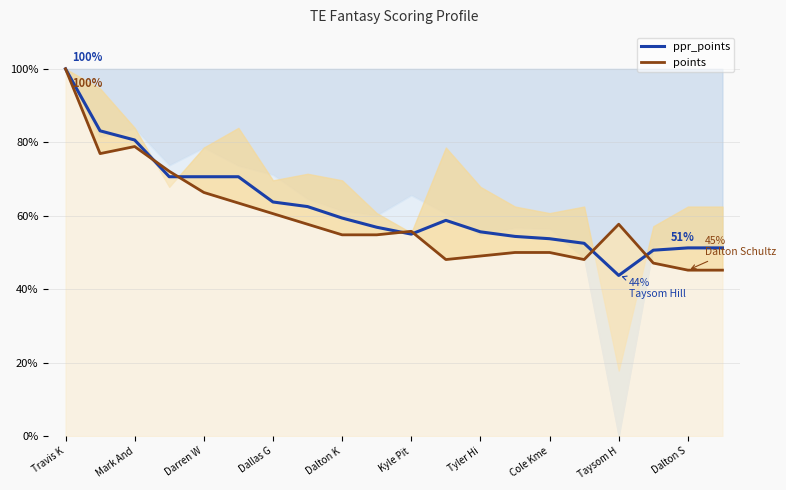

Which series has the widest spread of values?

ppr_points